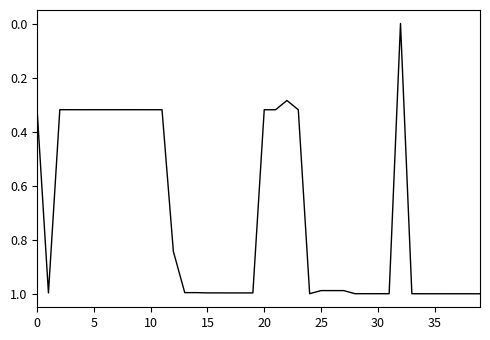

Is this an area chart (filled region under the line)?

No